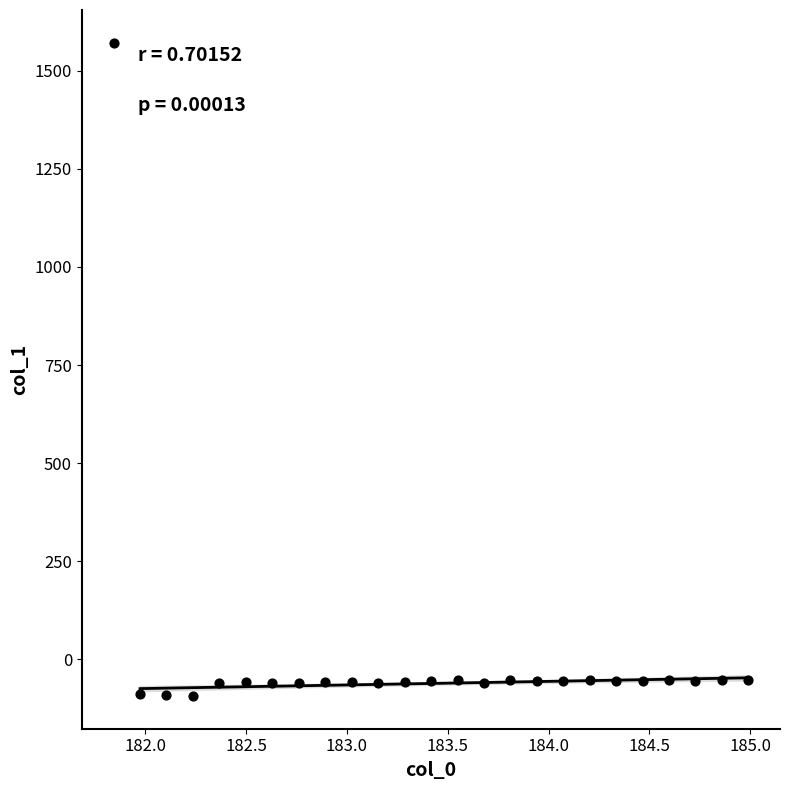

What is the range of X values (max minus min)?

3.1